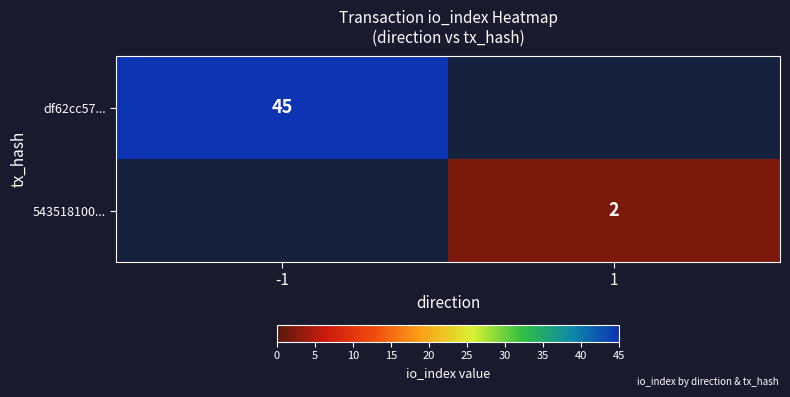

Is the value of 543518100... at 1 greater than the value of df62cc57... at -1?

No